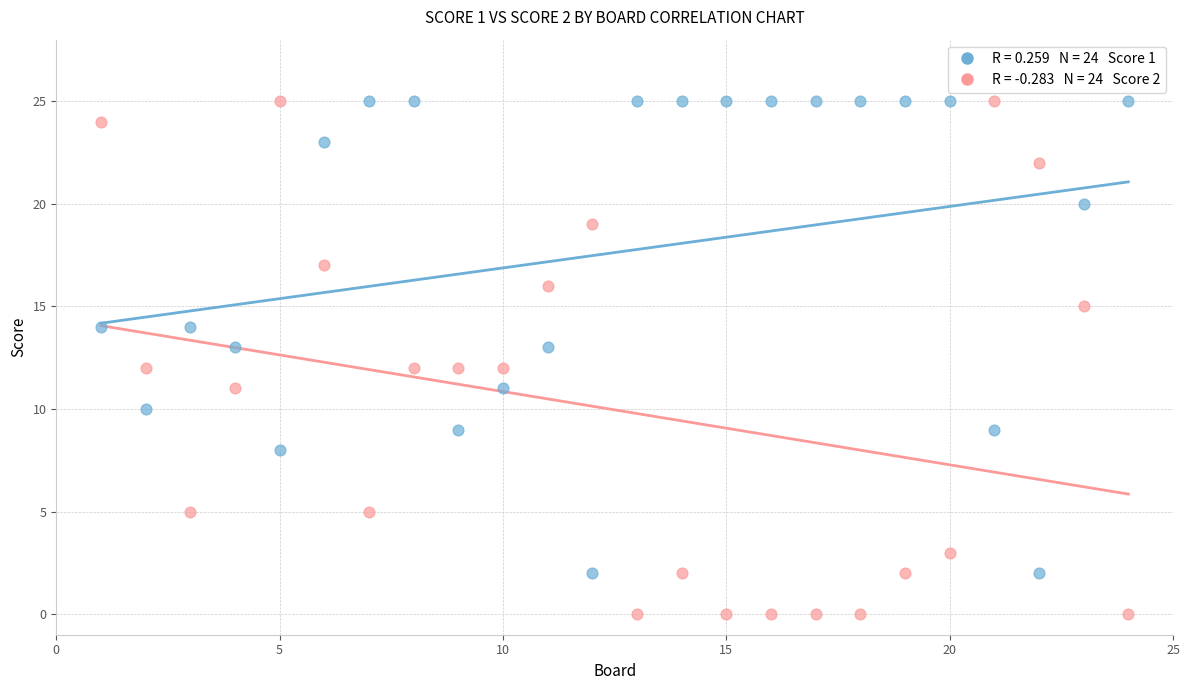

Across all data points, what is the range of X values (max minus min)?

23